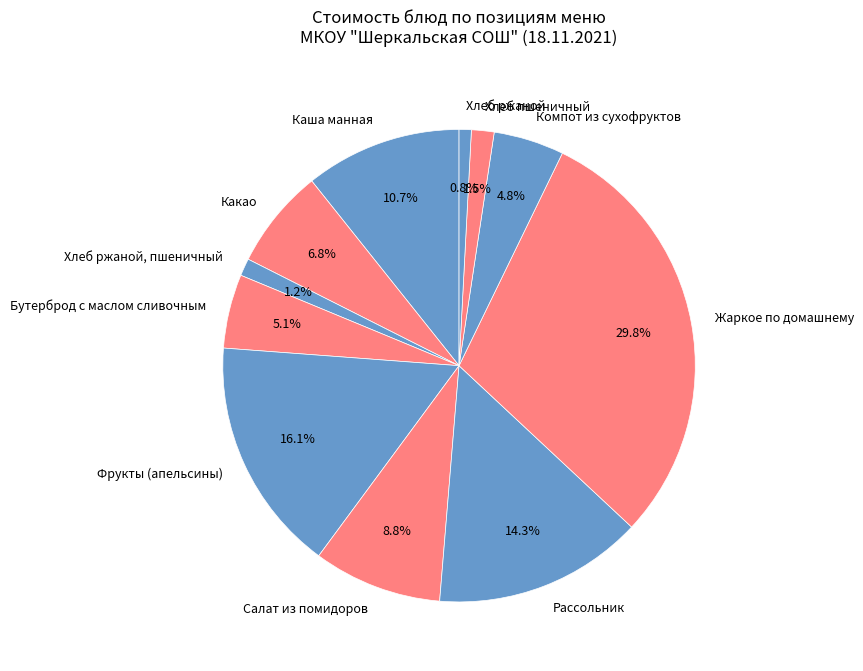

How many slices are in this pie chart?

11